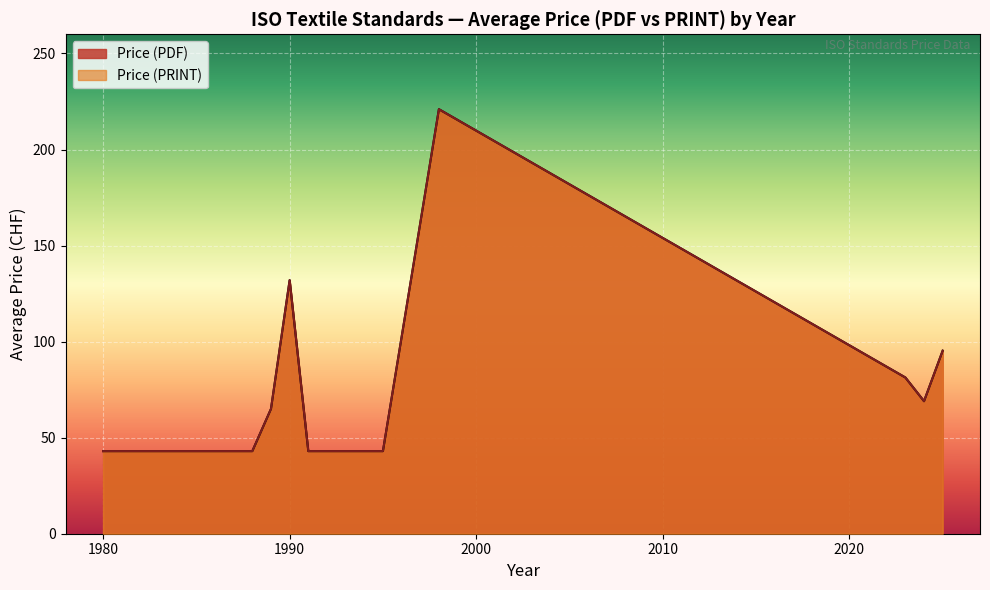

At 2024, list the series in order from smallest to largest.

Price (PDF), Price (PRINT)